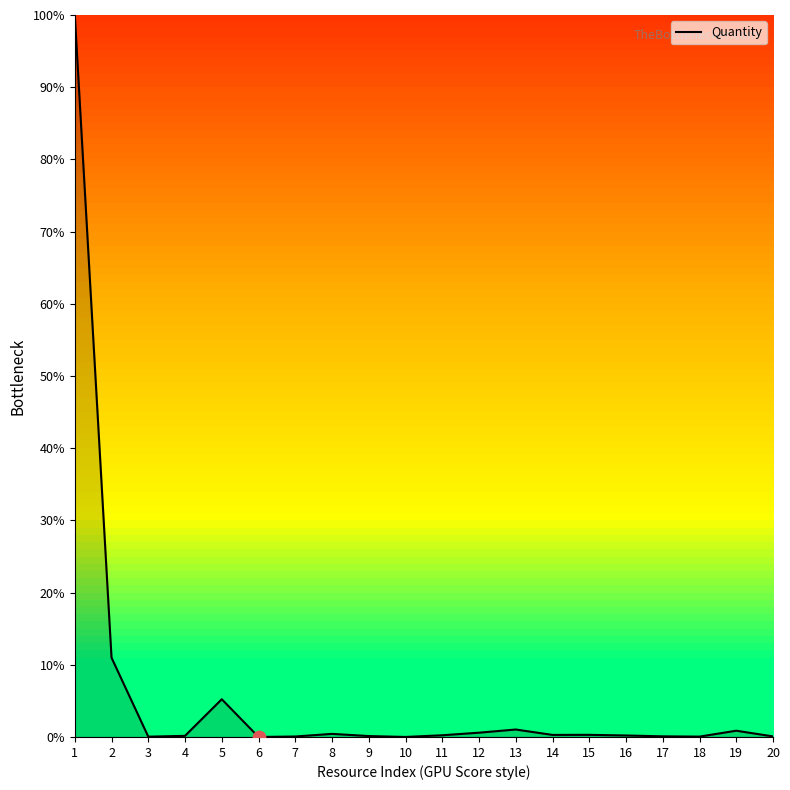

The chart shows a value of 0.0 at 18. True or false?

True